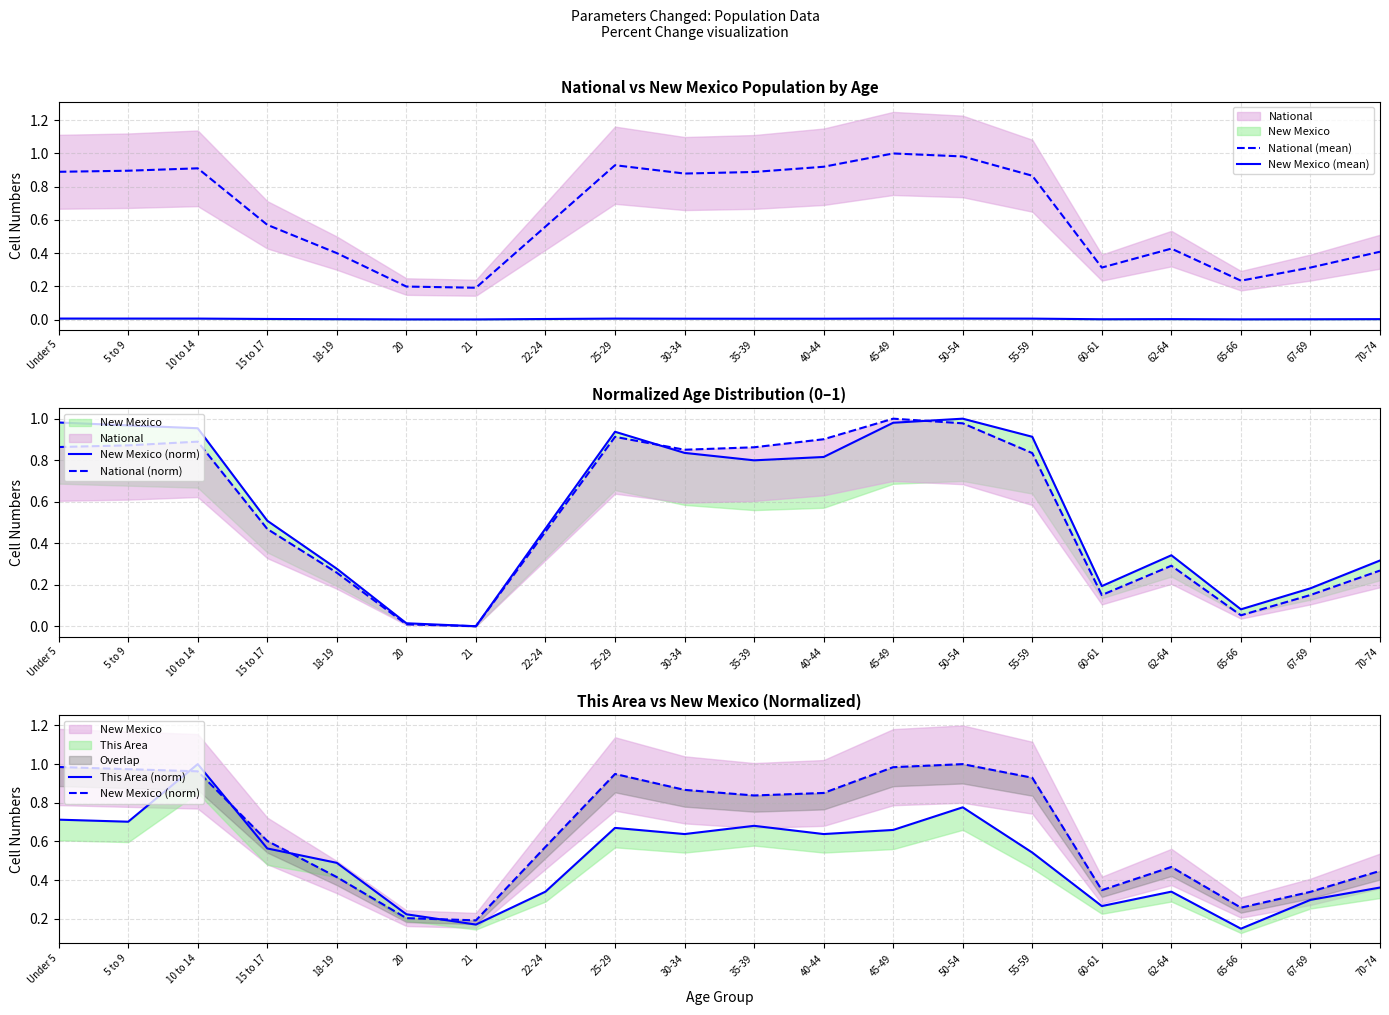

At 30-34, list the series in order from largest to smallest.

National (mean), New Mexico (norm), National (norm), This Area (norm), New Mexico (mean)